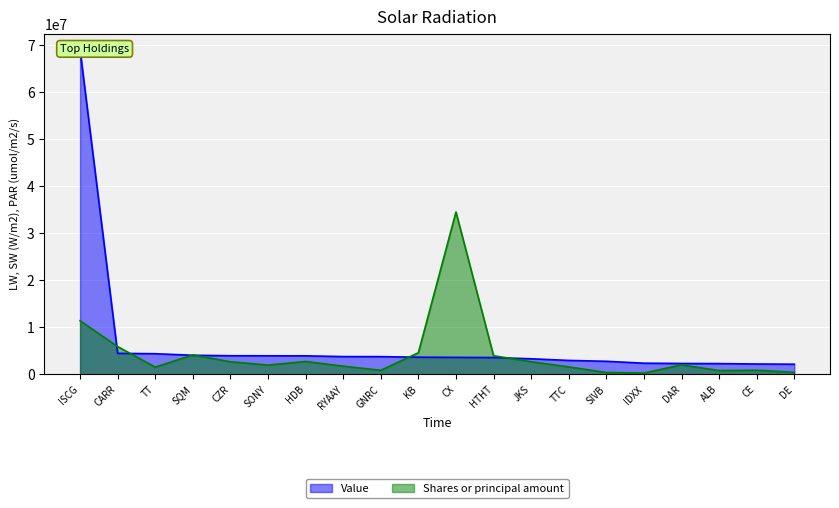

Does the chart display data point markers on the line(s)?

No